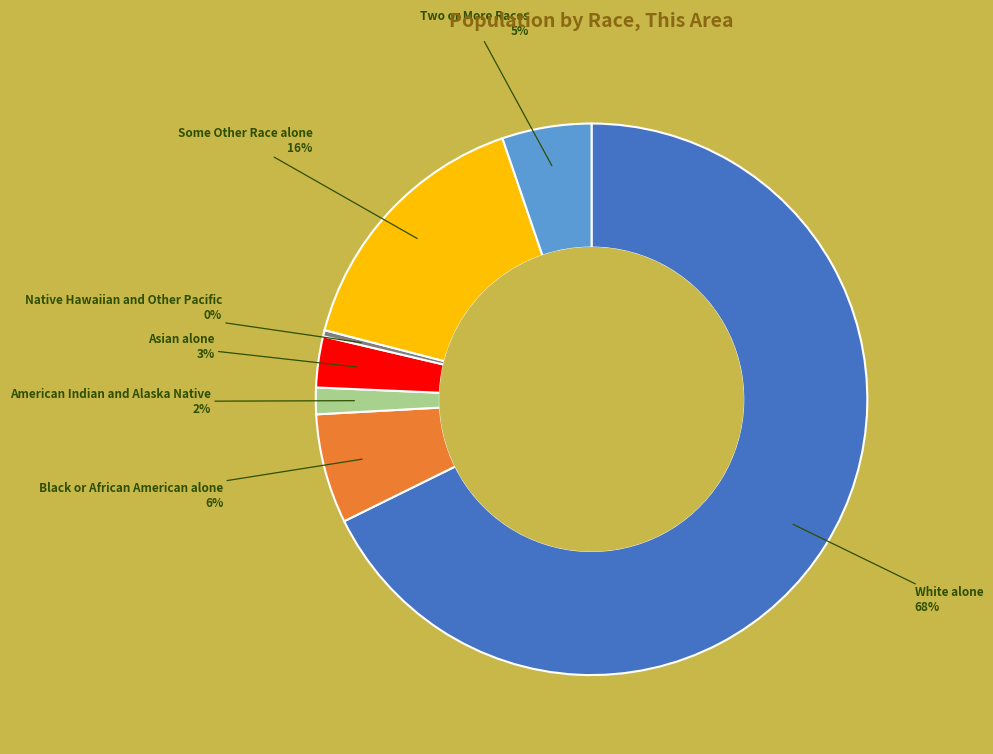

Is there a majority slice in this chart?

Yes